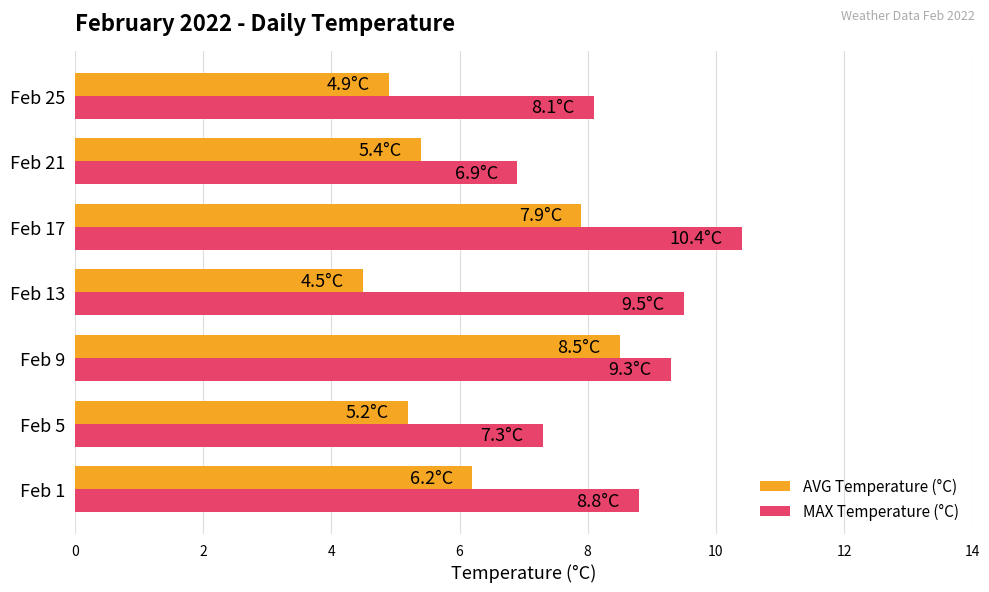

What is the spread (max minus min) of values at Feb 17?

2.5